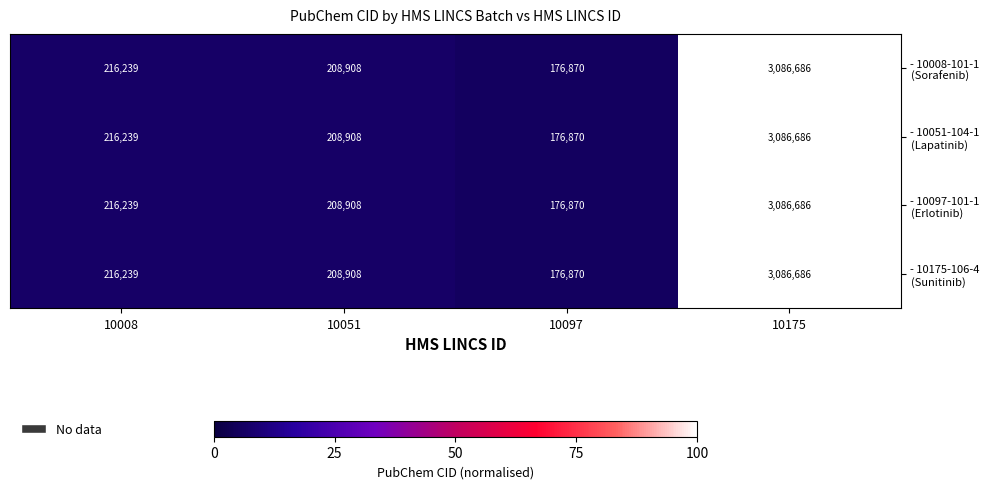

At which category is the sum across all series the highest?

10175